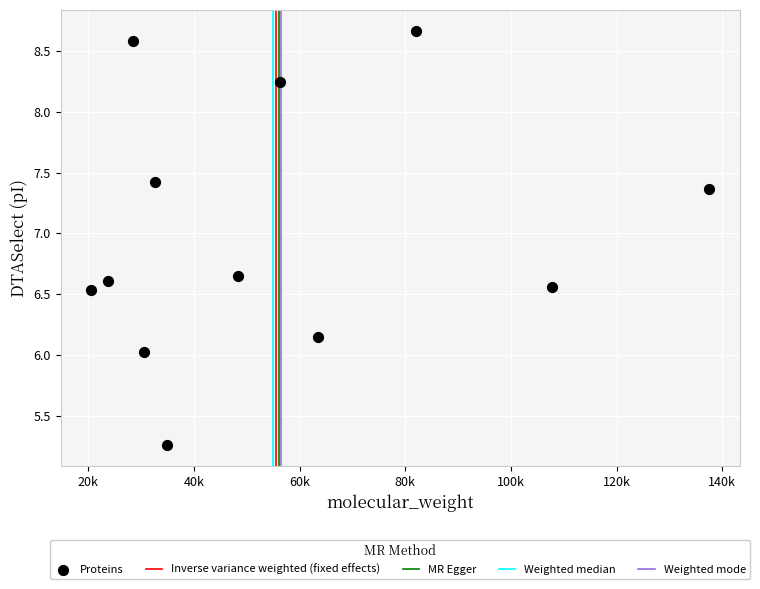

What is the average Y value?

7.0